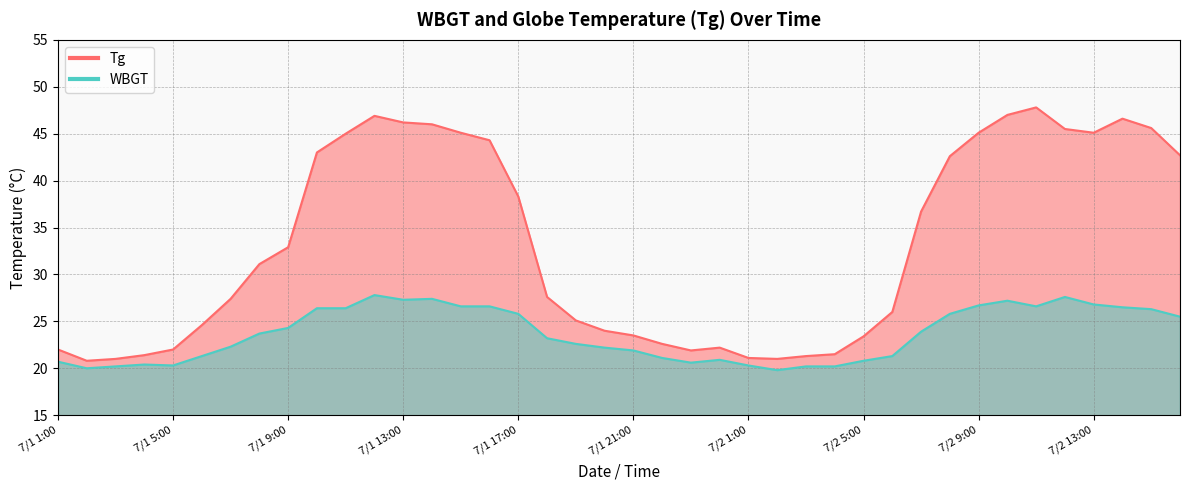

What is the maximum value shown in the chart?

47.8